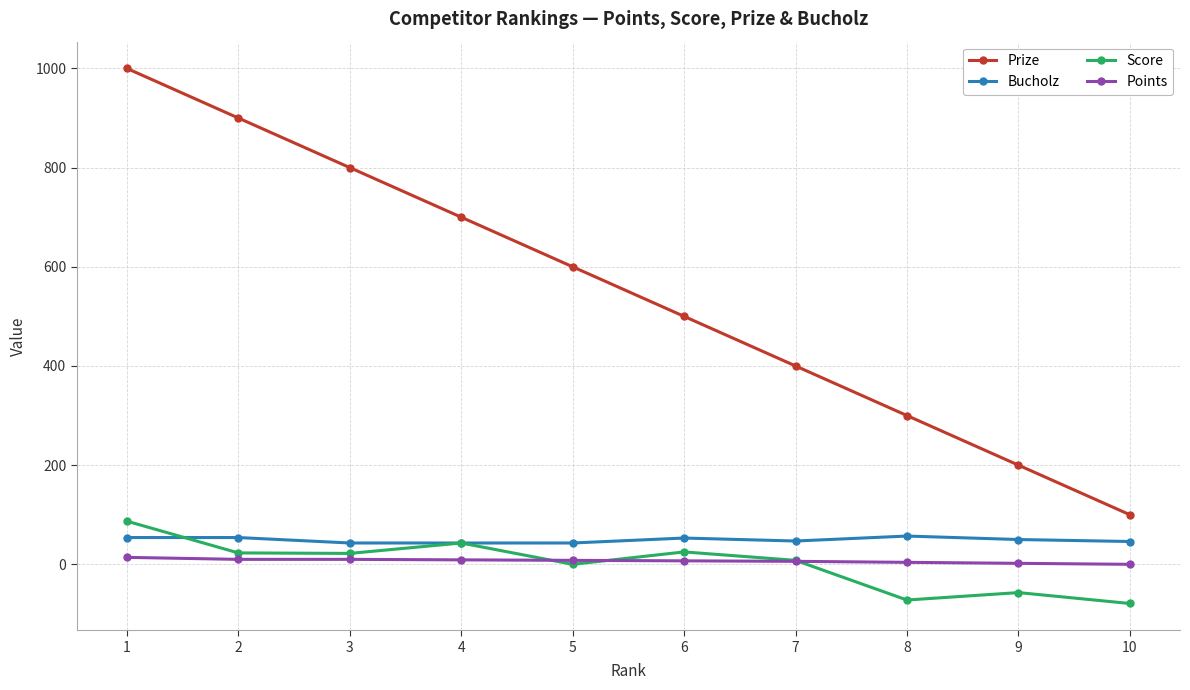

Which series has the largest total across all categories?

Prize